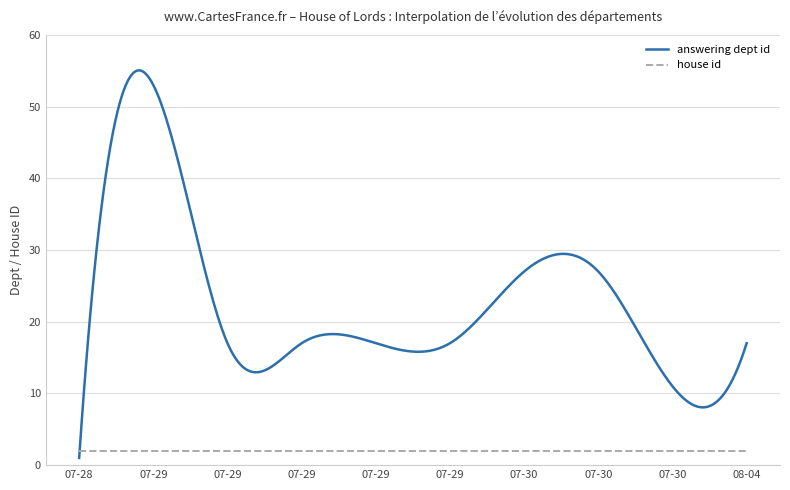

List the series in order of their peak value, highest first.

answering dept id, house id